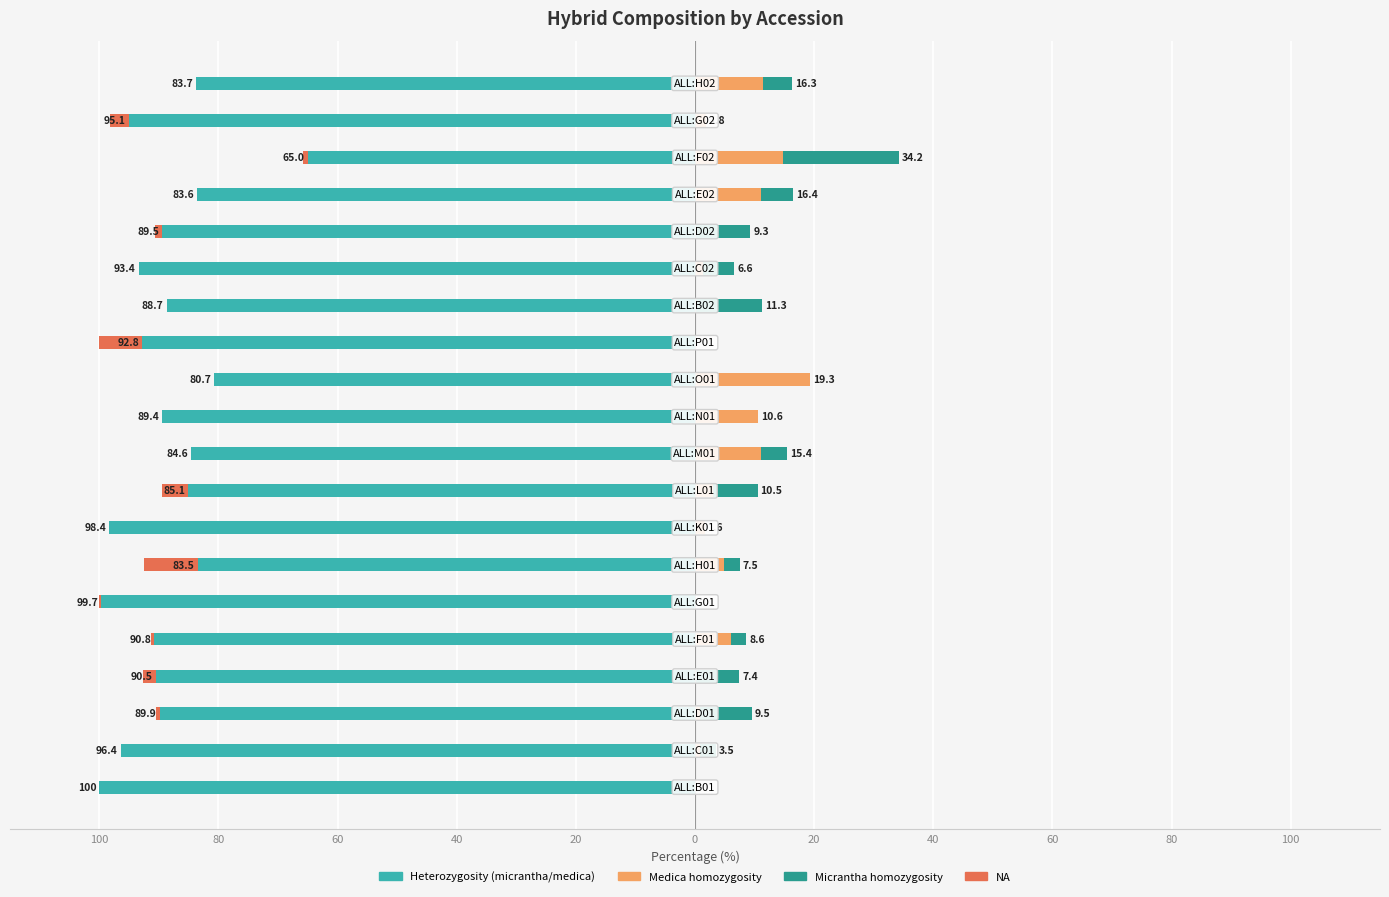

What is the value of the C. micrantha/C. medica heterozygosity bar at the 9th from the left?

-89.9